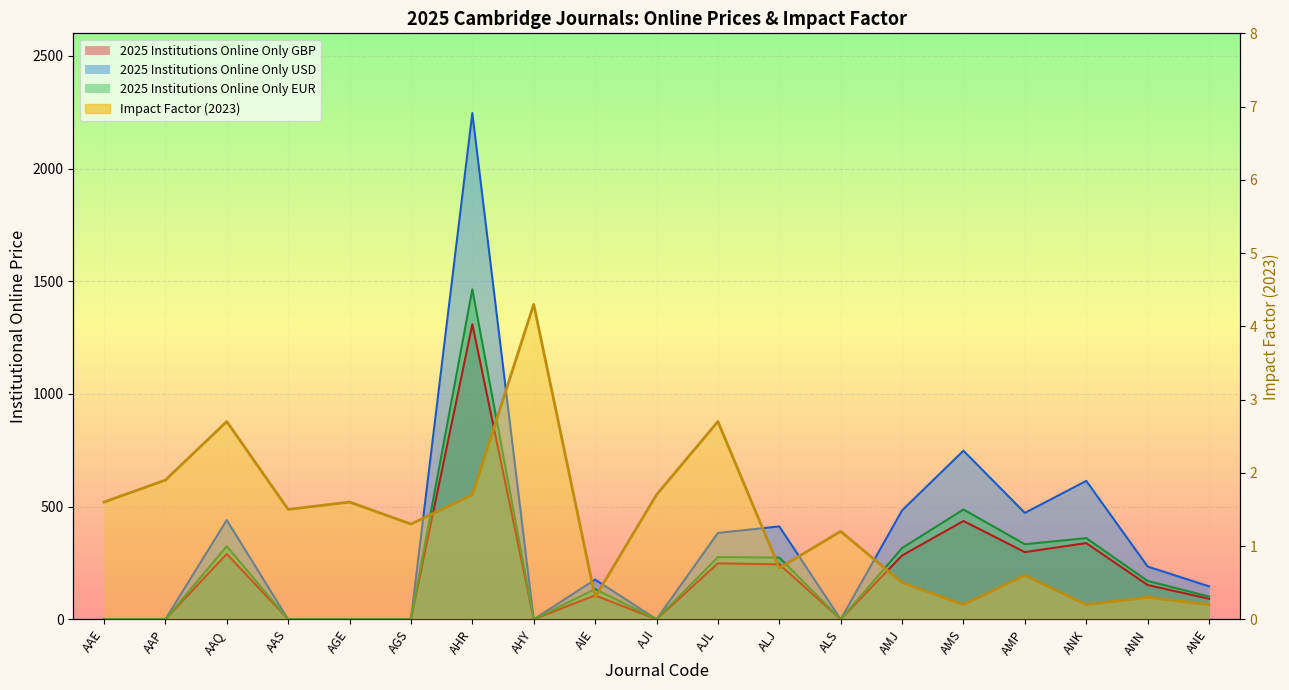

Between AAE and AJL, which series saw the biggest shift?

2025 Institutions Online Only USD